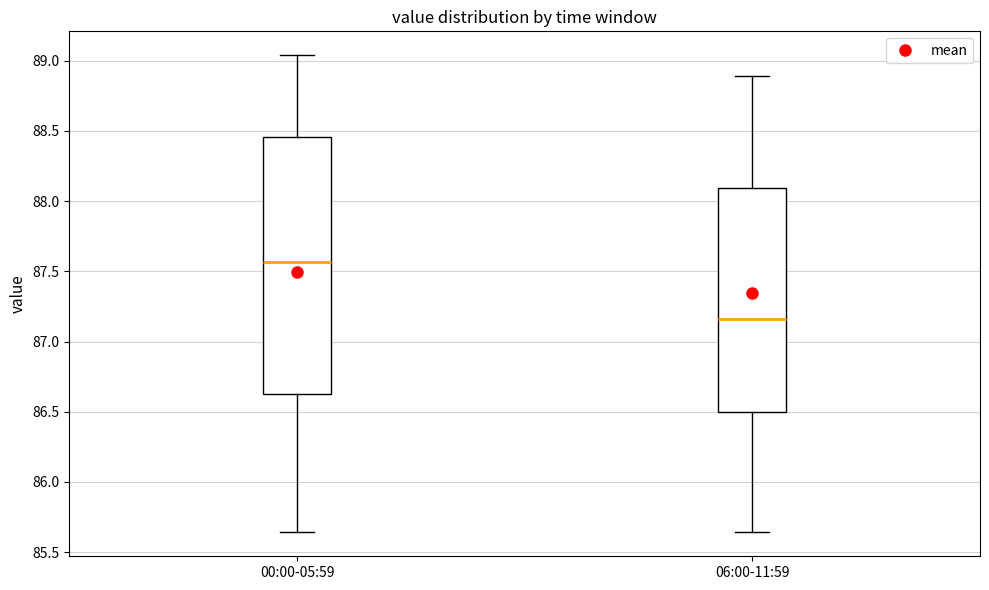

Which box's median line is the highest?

00:00-05:59